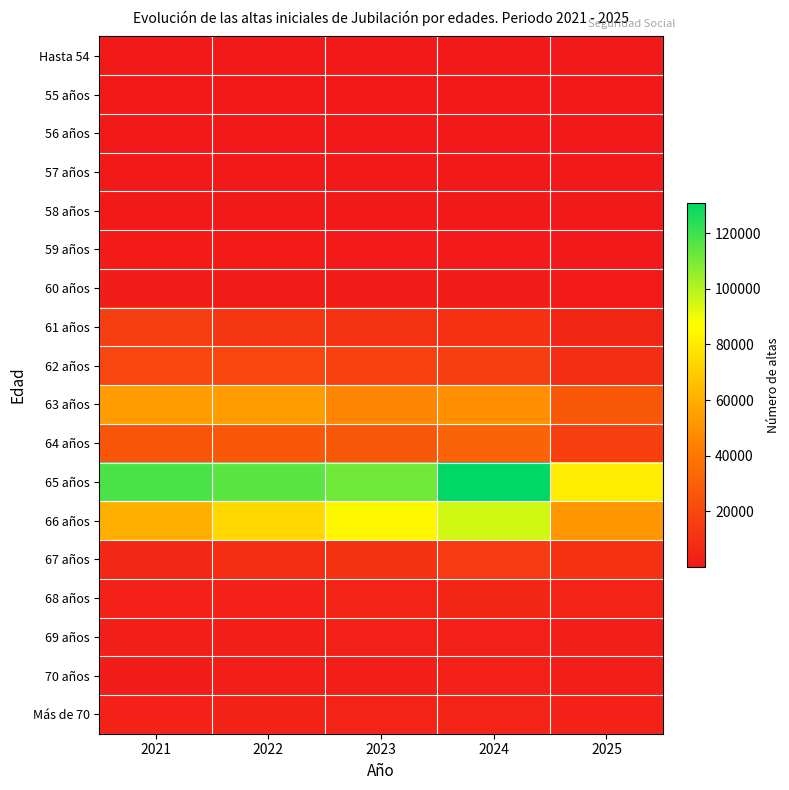

What is the maximum value shown in the chart?

130738